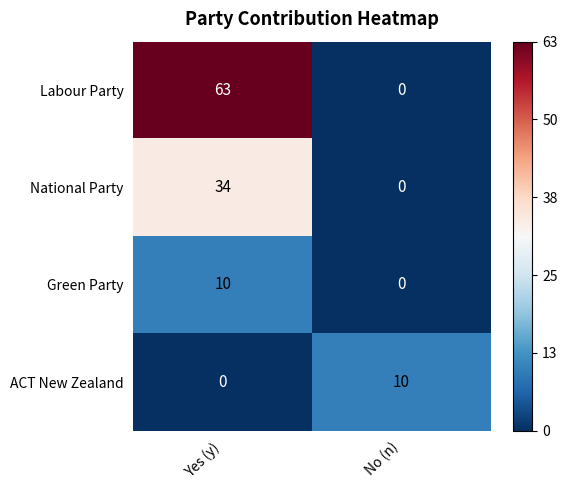

What is the total value across all series at Yes (y)?

107